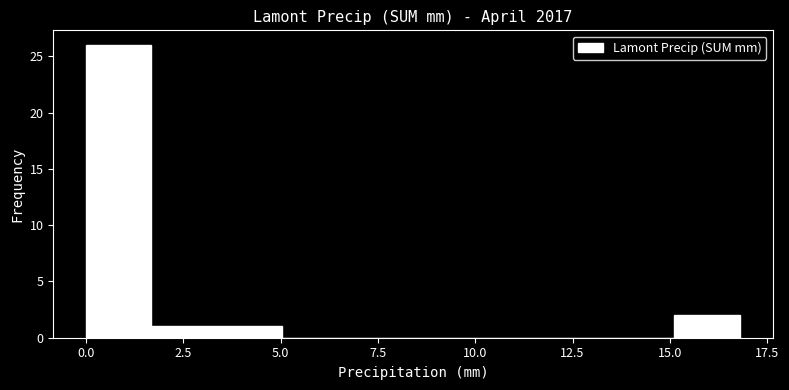

Around what value on the x-axis is the tallest bar? Give the approximate position of its centre, as read against the axis.

1.0